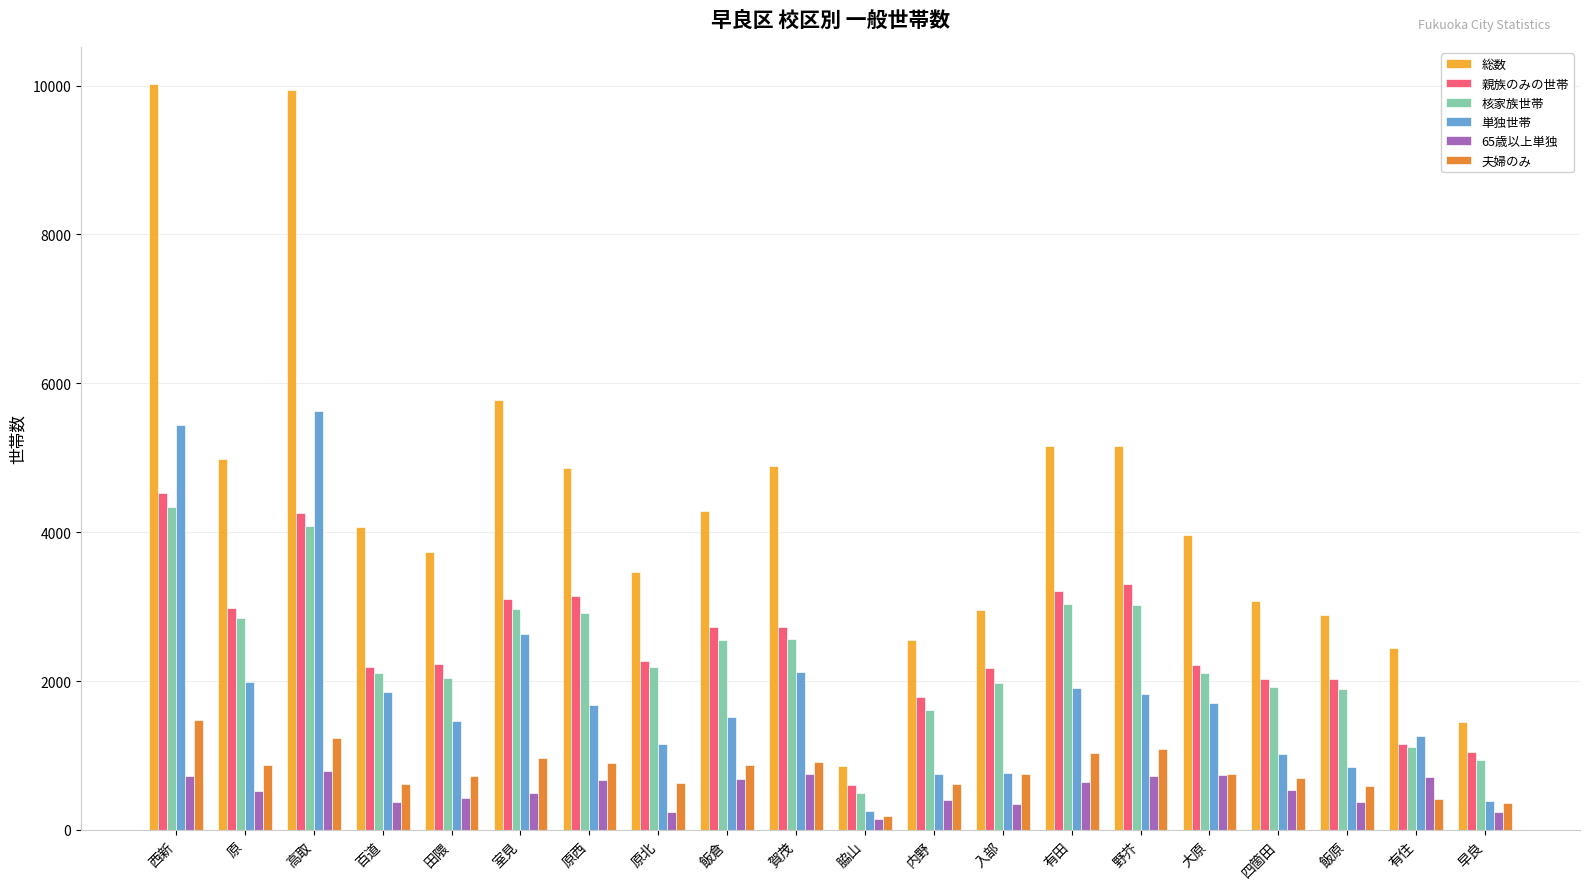

Which category has the lowest value in the 総数 series?

脇山